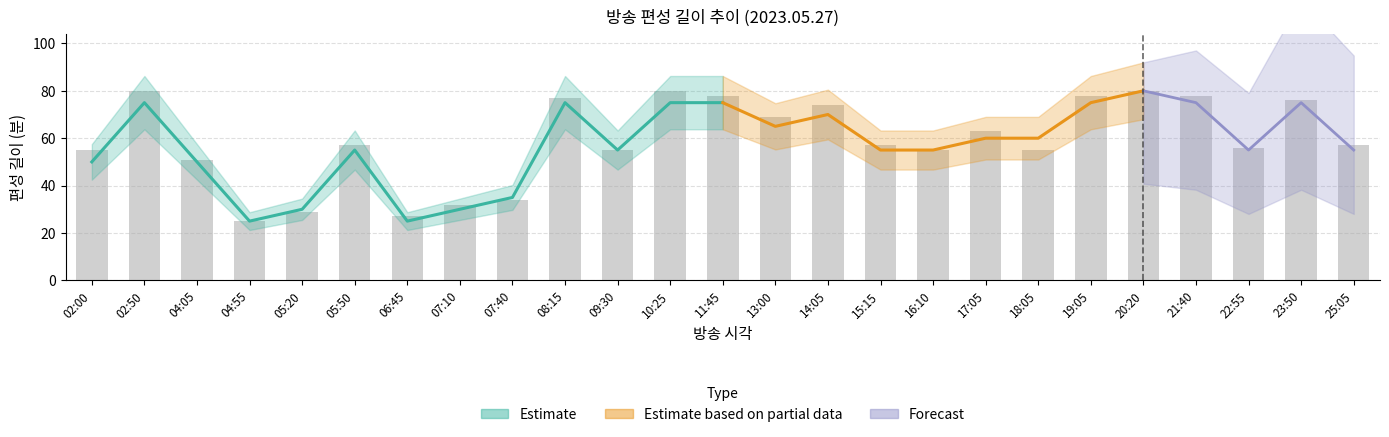

How many series are shown in this chart?

3